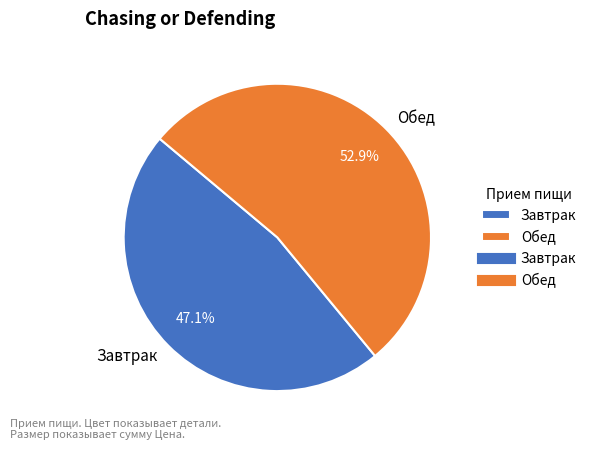

To the nearest percent, what percentage of the pie is Обед?

53%